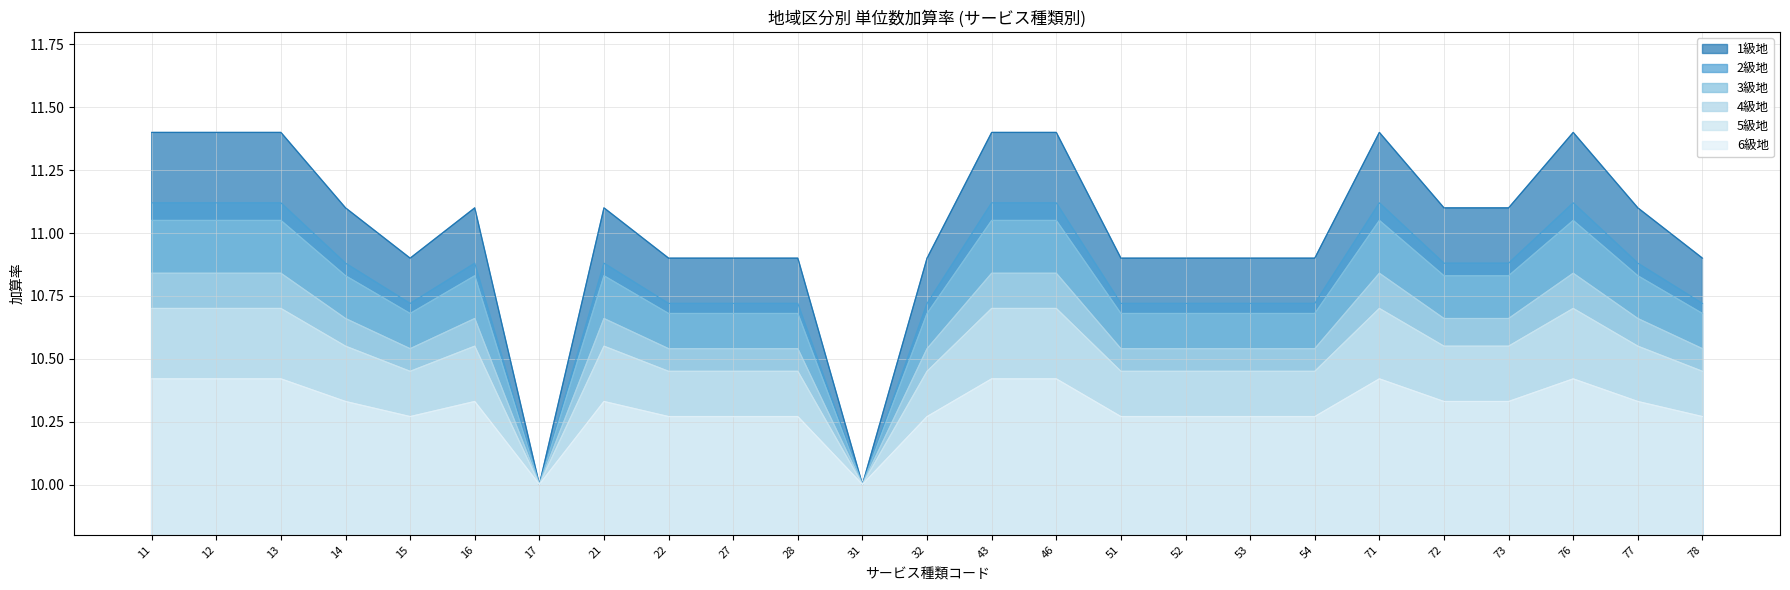

Which series has the largest total across all categories?

1級地